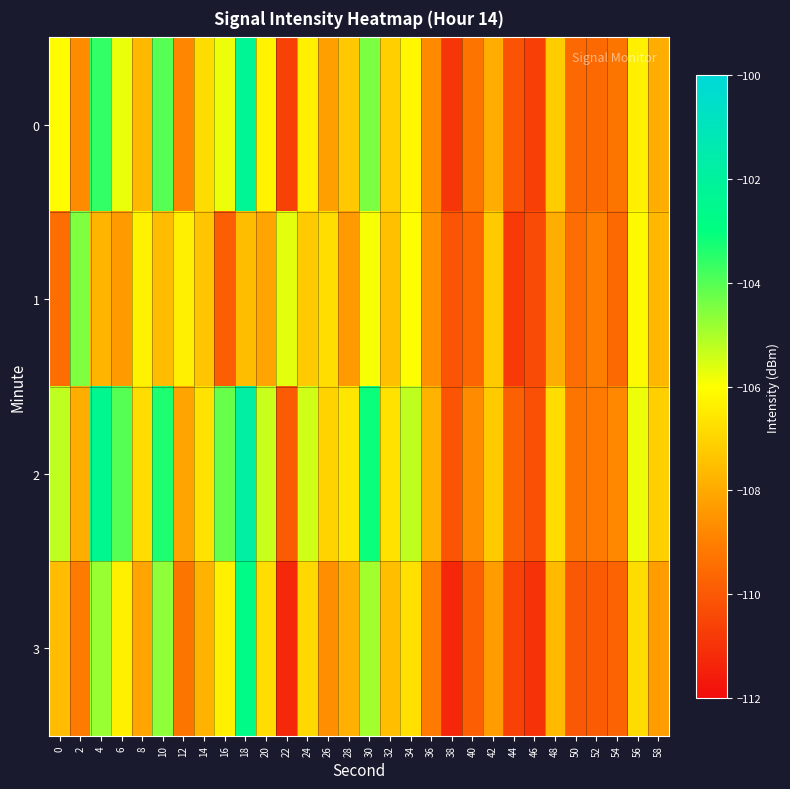

What is the difference between the highest and lowest values at 18?

5.7